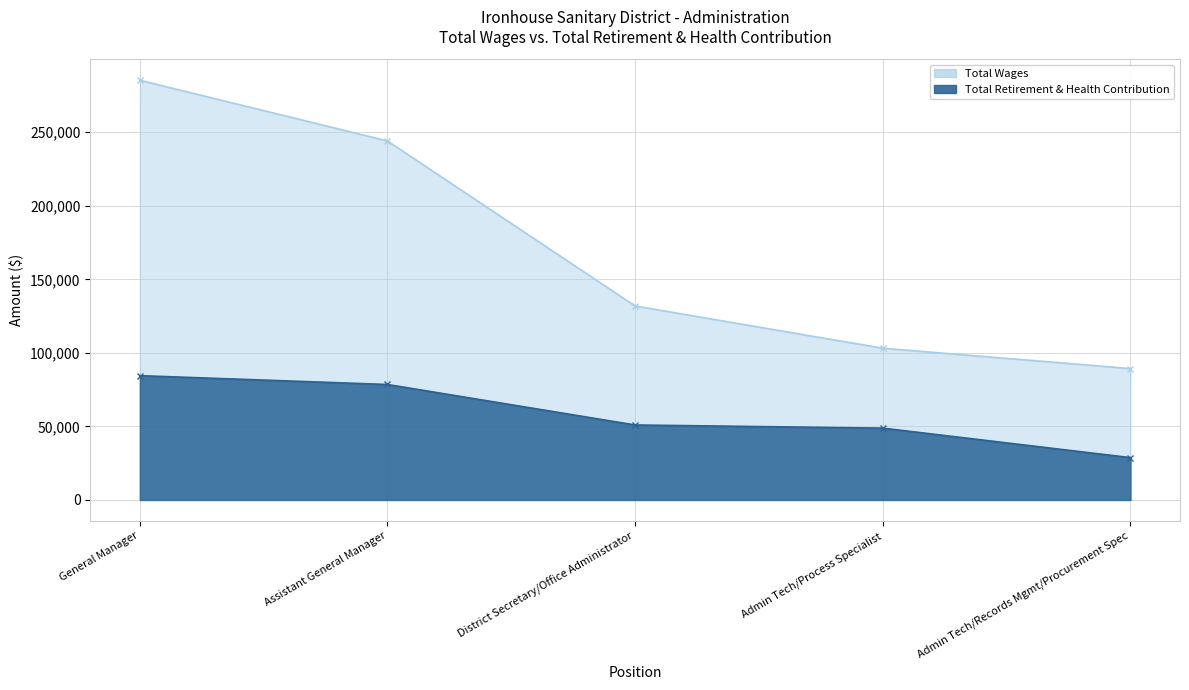

How many lines are shown in the chart?

2